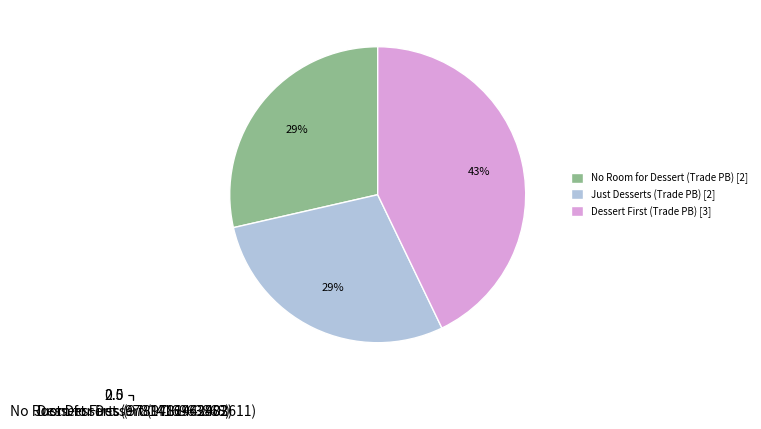

How much of the chart is everything except No Room for Dessert (9781442403611)?

71.4%